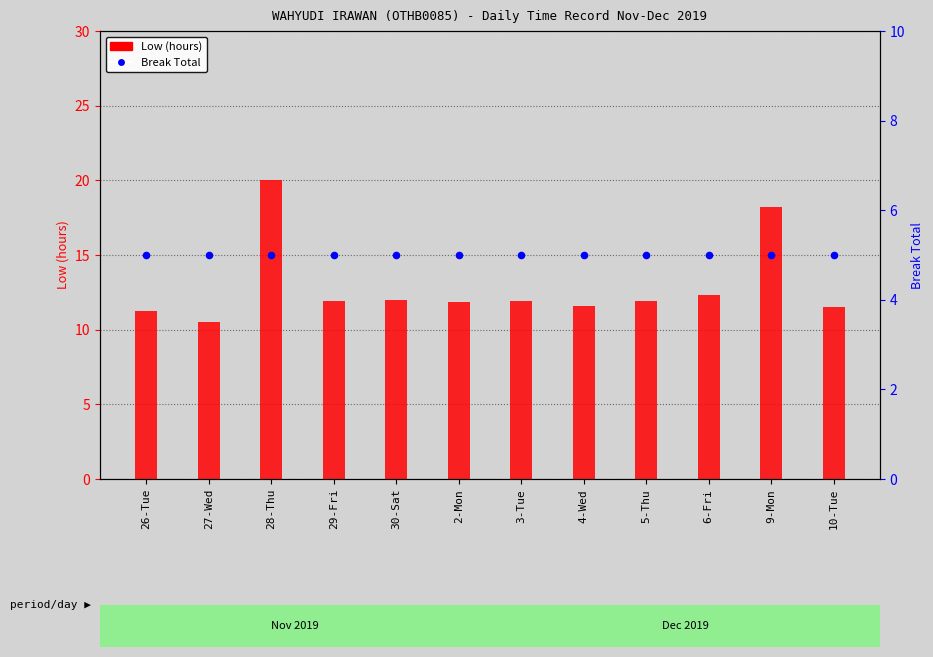

What is the total value across all series at 10-Tue?

16.5